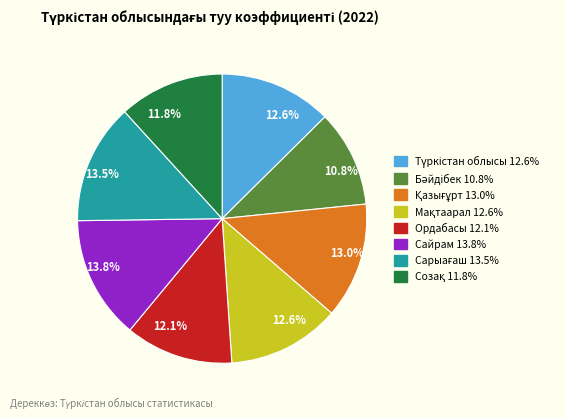

Is there a majority slice in this chart?

No